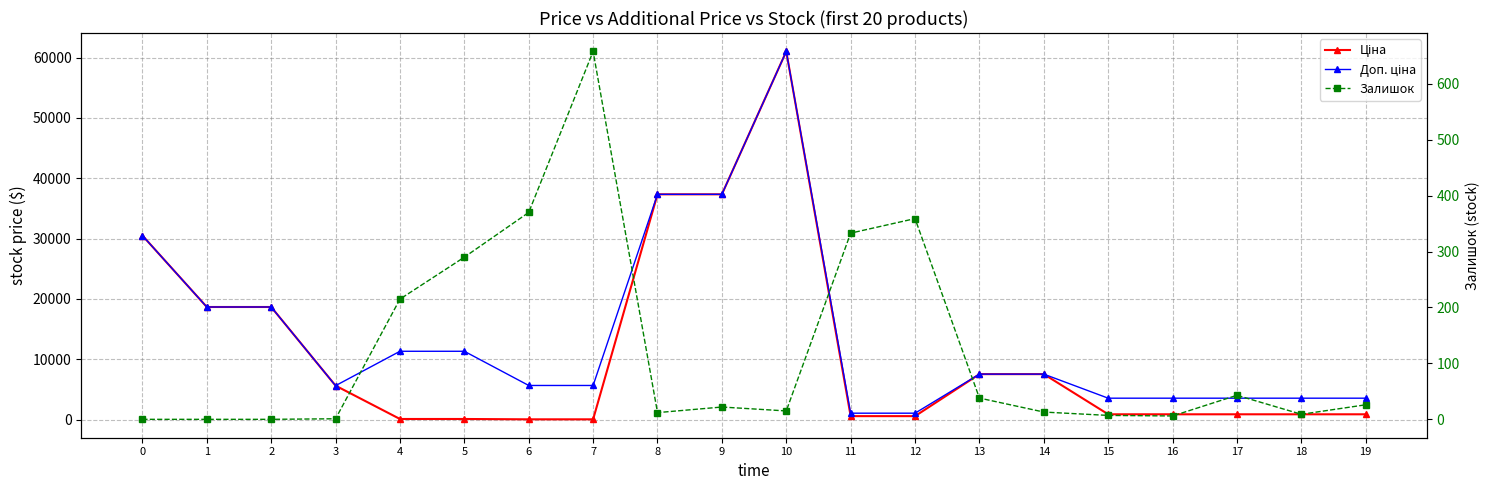

True or false: Залишок has a value of 21.5 at 14.

False